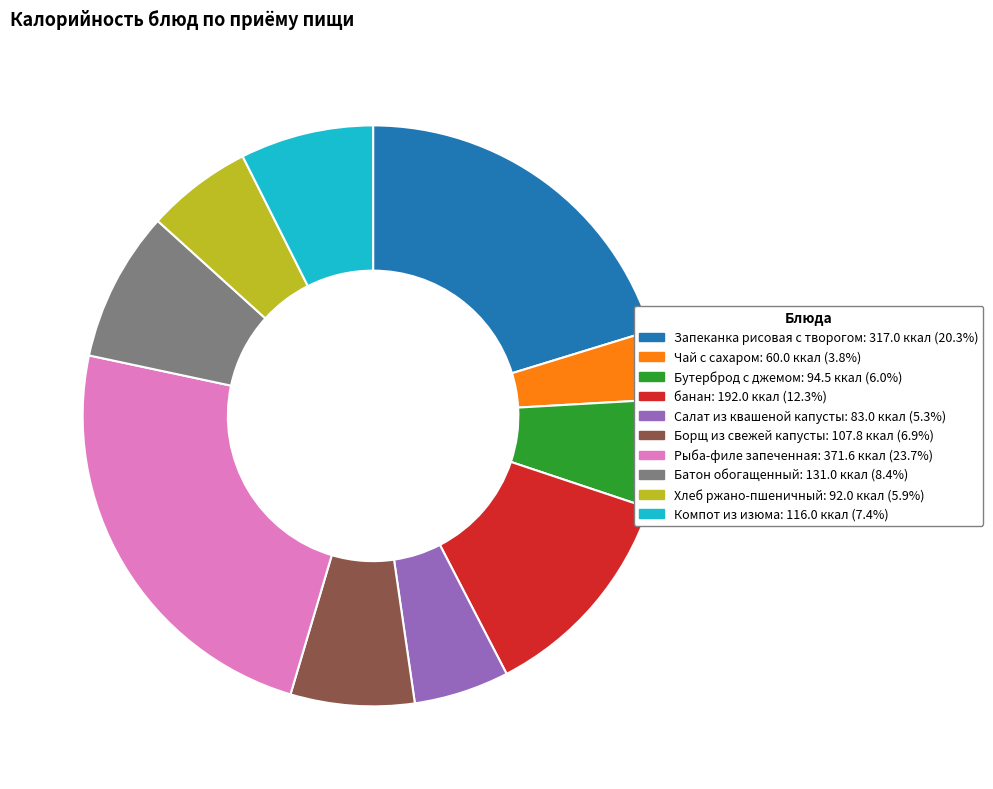

Which has a higher value, Запеканка рисовая с творогом or Бутерброд с джемом?

Запеканка рисовая с творогом